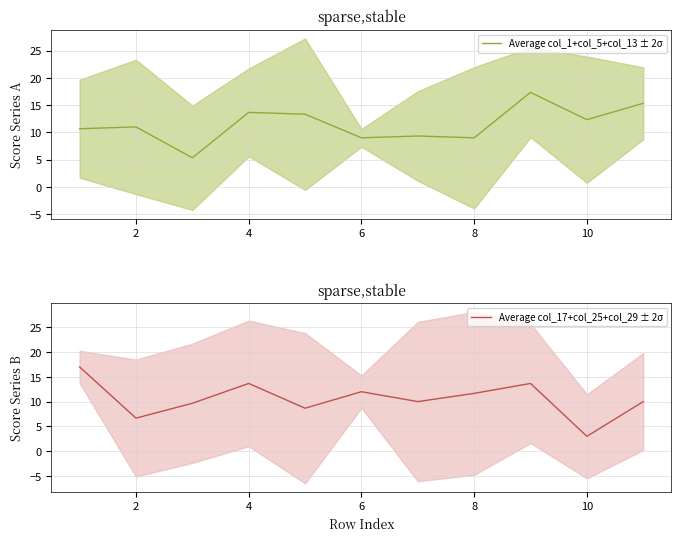

What is the highest value of the Average col_1+col_5+col_13 ± 2σ series?

17.3